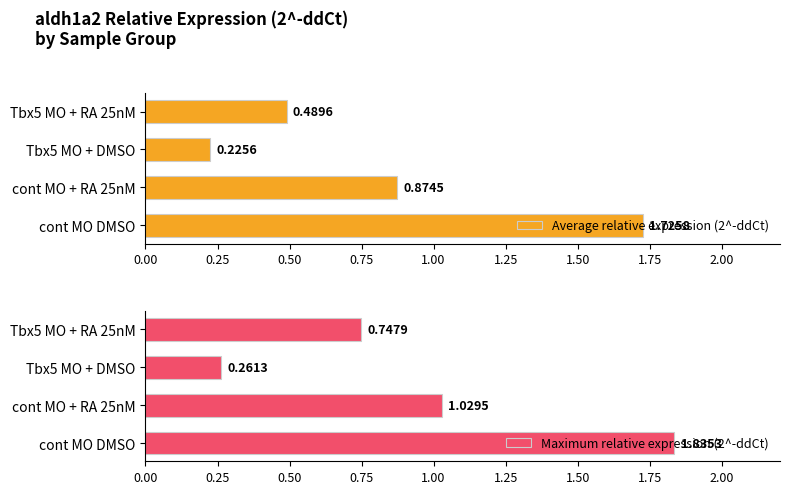

True or false: Maximum relative expression (2^-ddCt) has a value of 1.4 at 0.25.

False